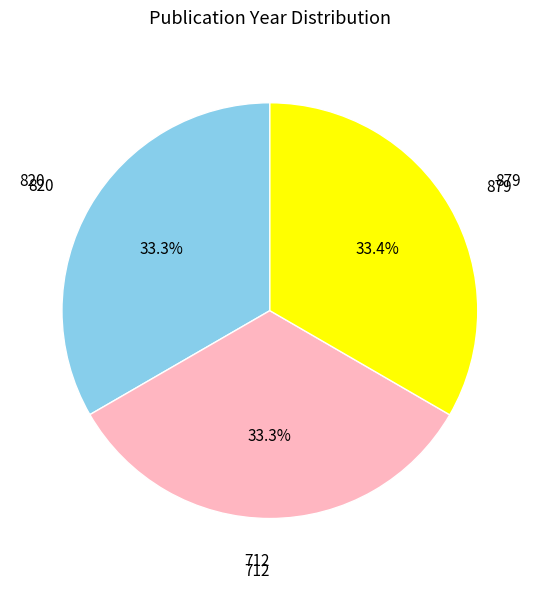

Does any single category account for the majority?

No